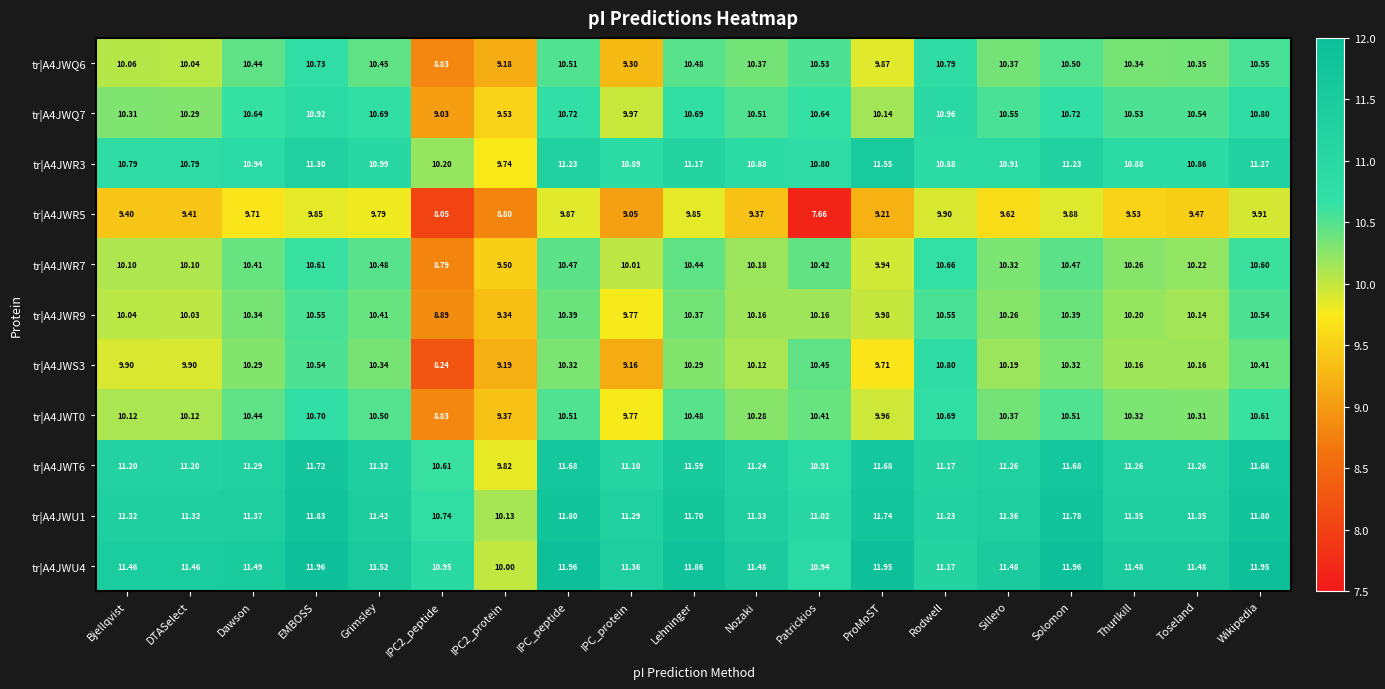

Where does the tr|A4JWQ6 series first go above 10?

Bjellqvist